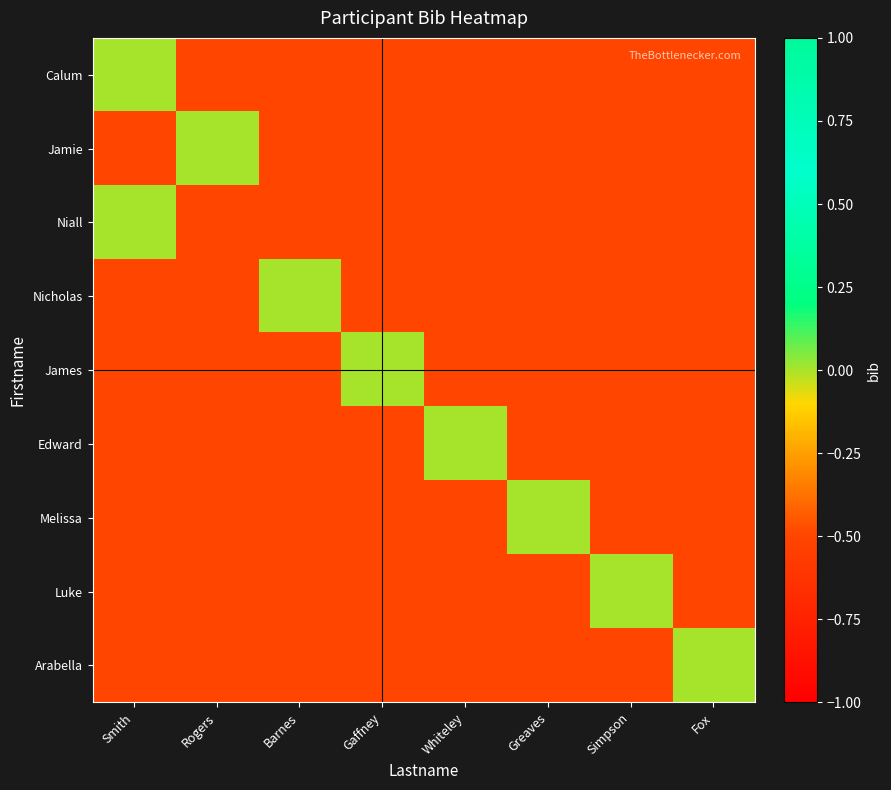

Which has a higher value, Simpson or Smith?

Smith